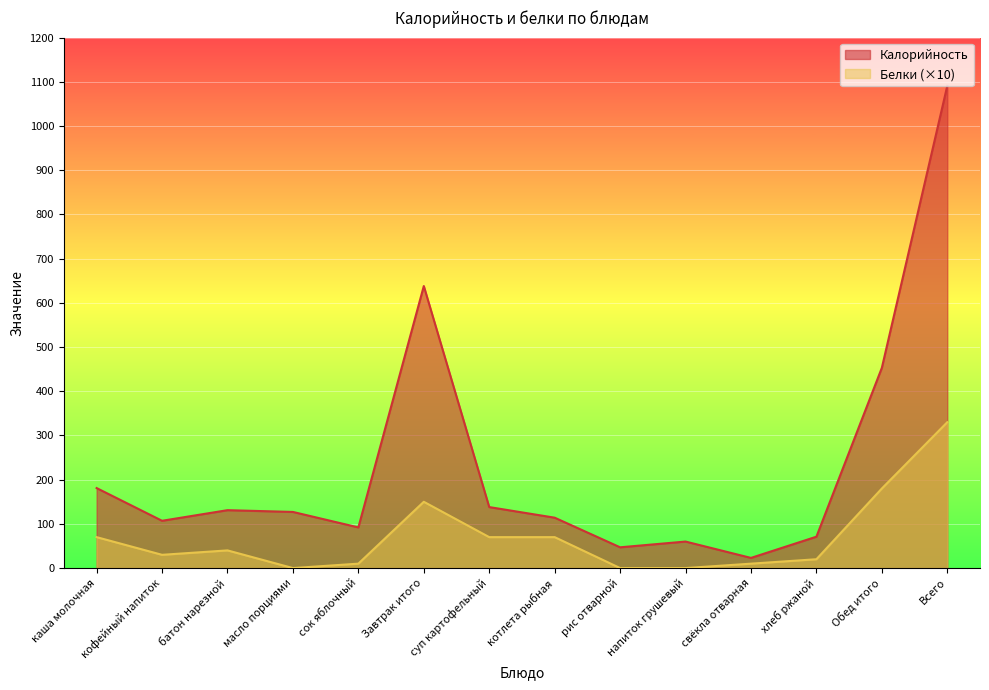

What position from the right is кофейный напиток?

13